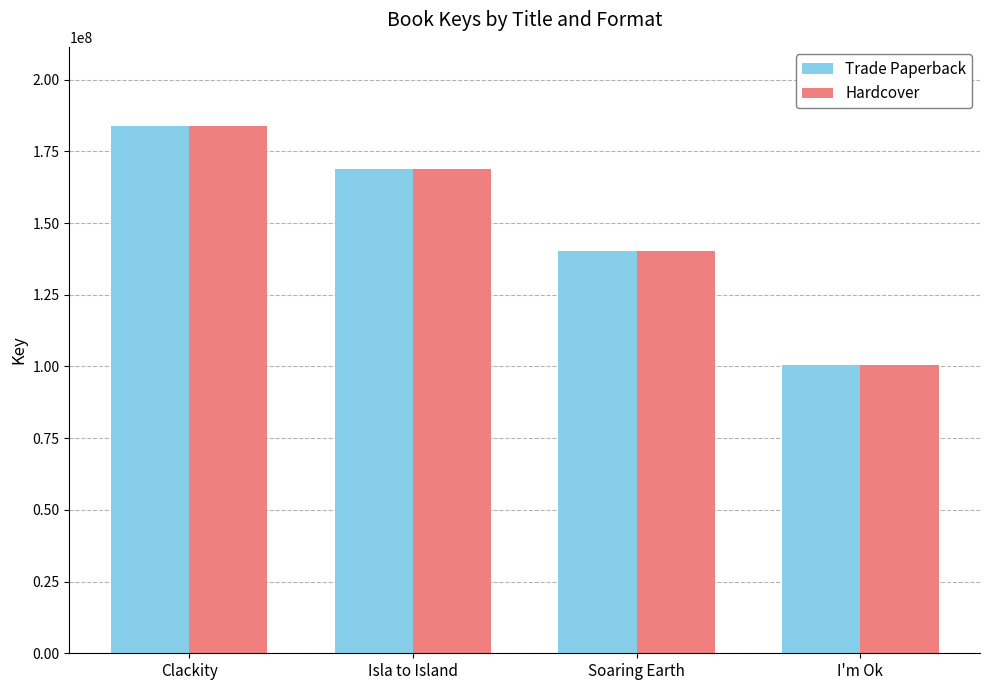

What is the difference between the maximum and minimum values in the Trade Paperback series?

83513003